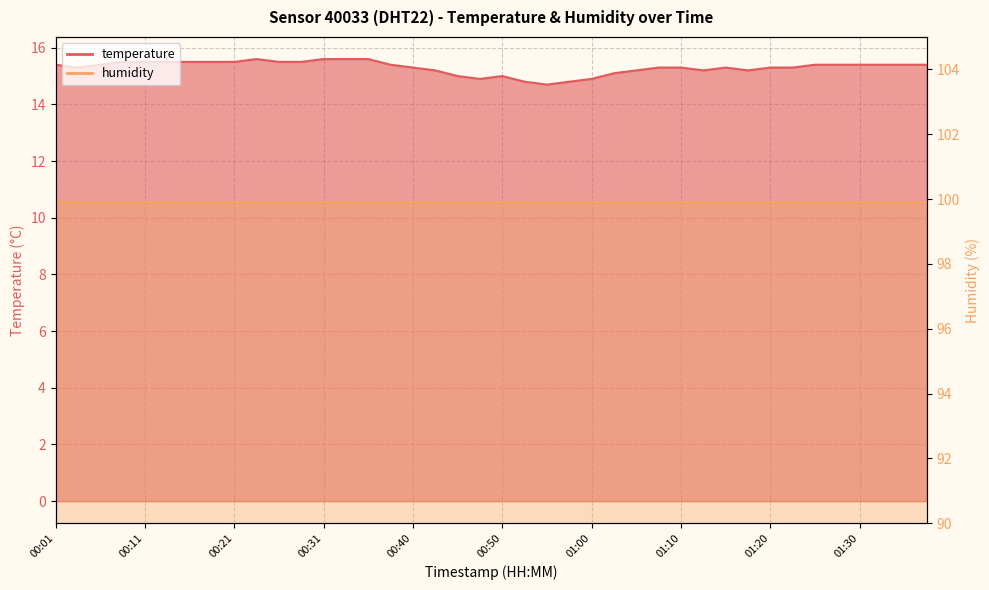

Where does the data first go above 15?

00:01